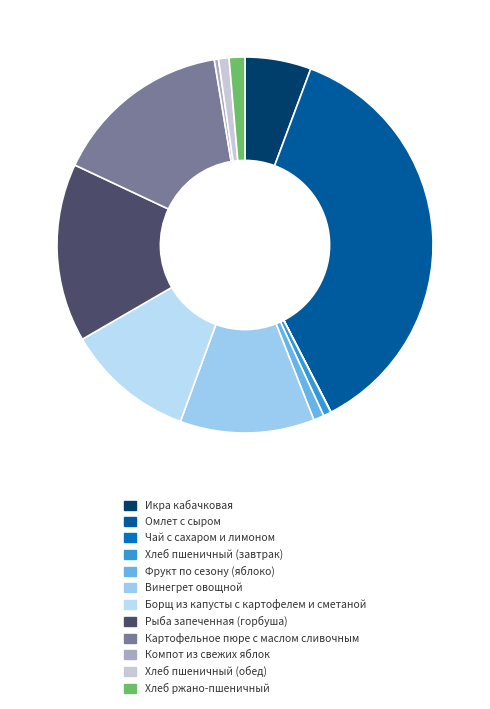

To the nearest percent, what is the average slice percentage?

8%